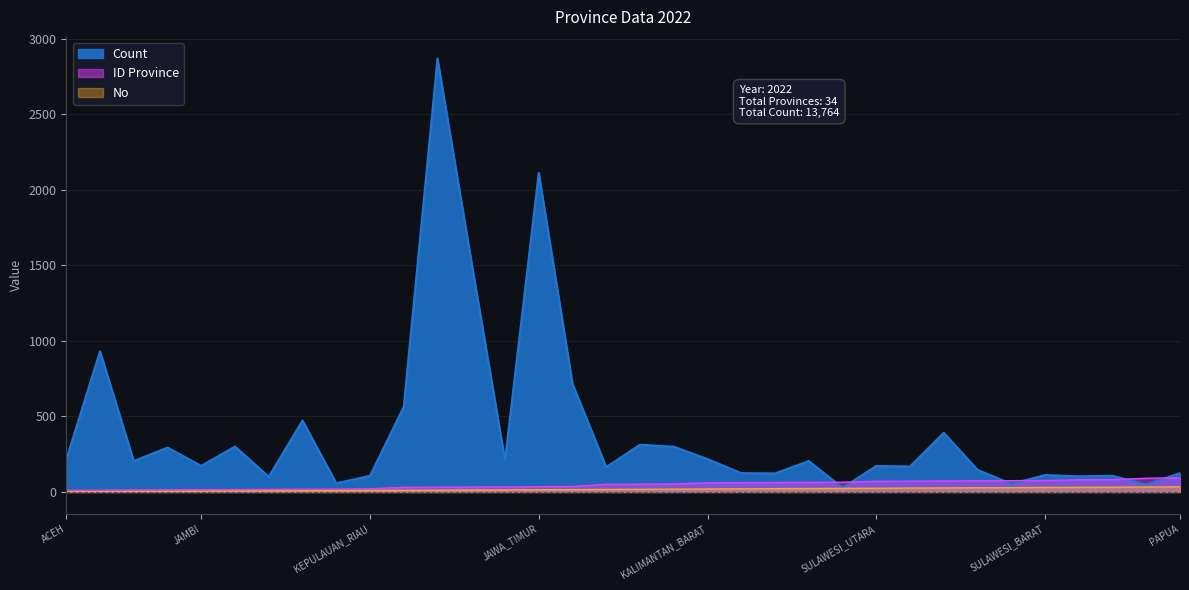

Reading left to right, extract all data points from this chart.

Count: 215	931	205	294	173	301	101	473	58	107	564	2868	1529	209	2112	715	165	313	300	218	125	123	205	28	172	169	392	147	54	112	104	107	50	125
ID Province: 11	12	13	14	15	16	17	18	19	21	31	32	33	34	35	36	51	52	53	61	62	63	64	65	71	72	73	74	75	76	81	82	91	94
No: 1	2	3	4	5	6	7	8	9	10	11	12	13	14	15	16	17	18	19	20	21	22	23	24	25	26	27	28	29	30	31	32	33	34